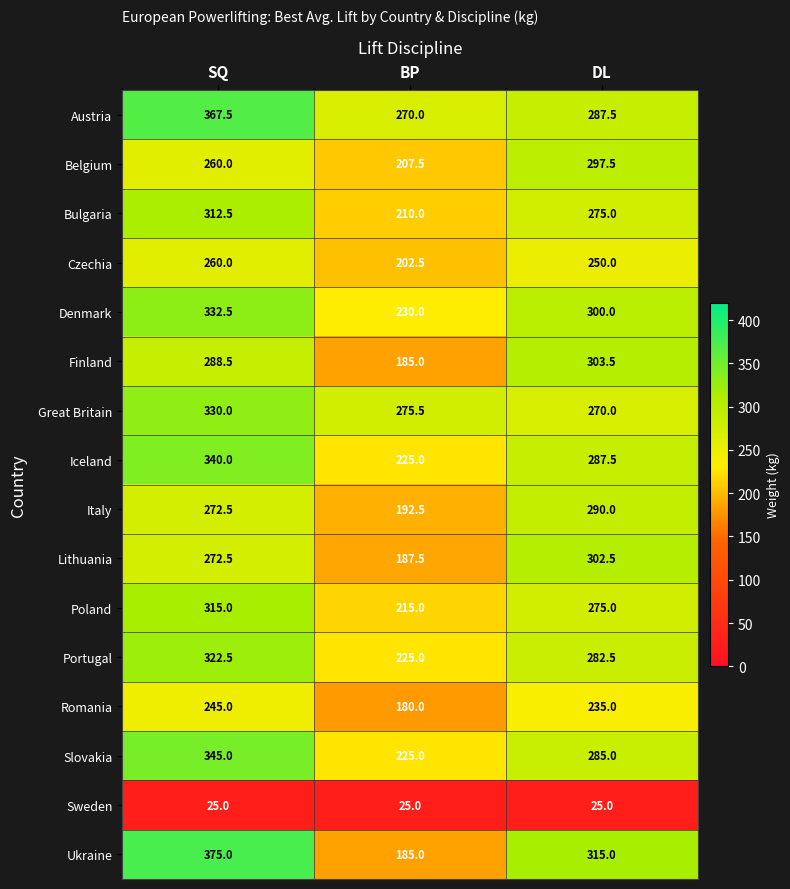

True or false: Belgium has a value of 312.9 at BP.

False